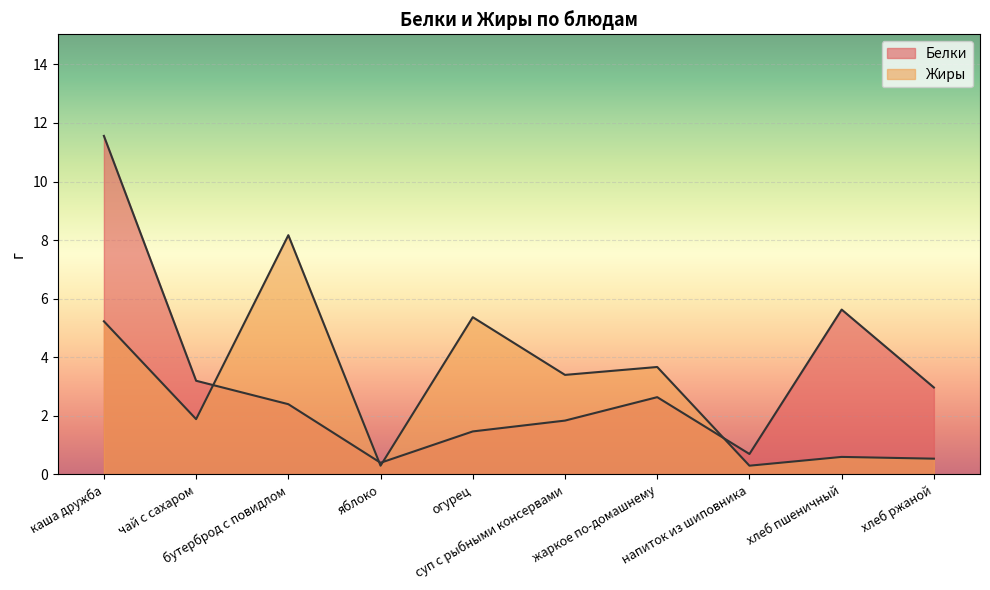

At how many categories does at least one series exceed 8?

2